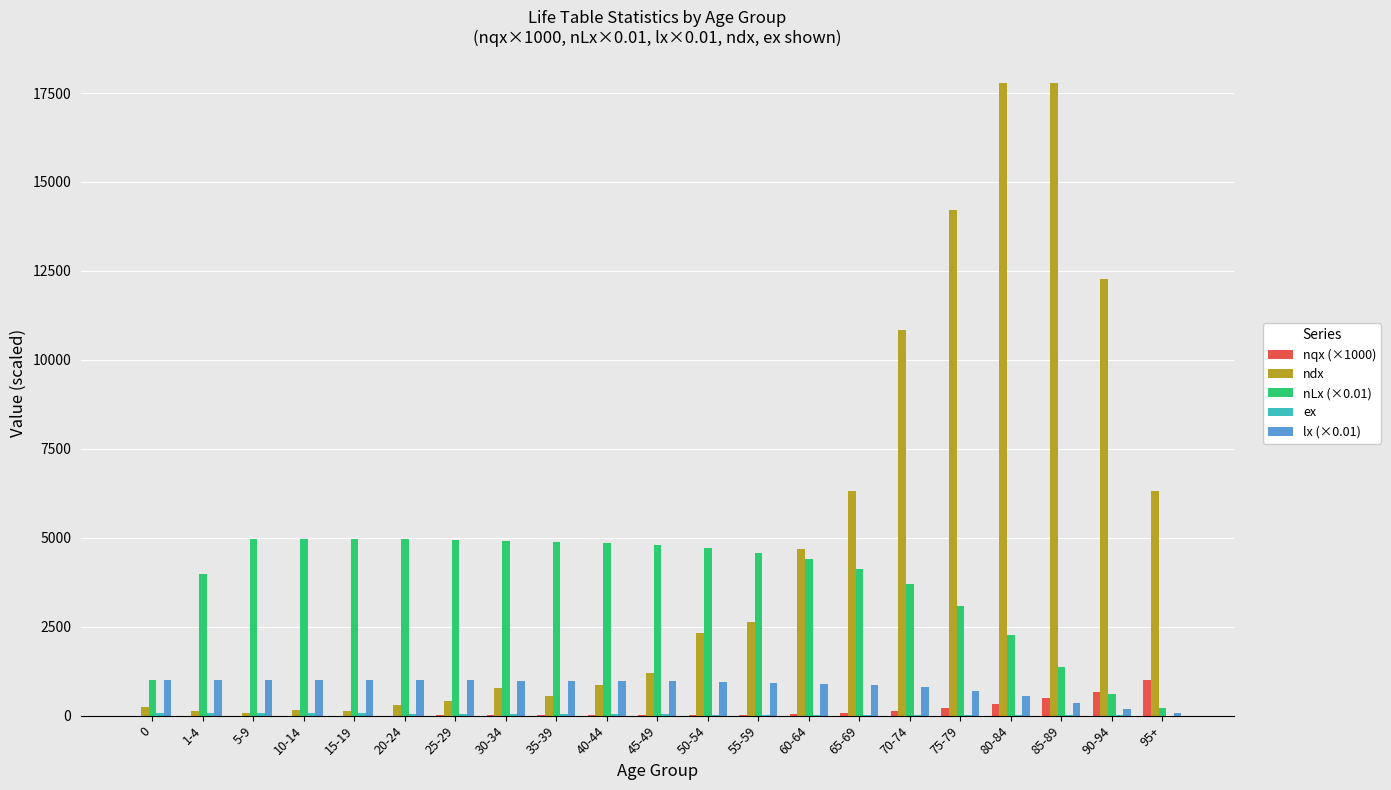

Which series has the largest total across all categories?

ndx